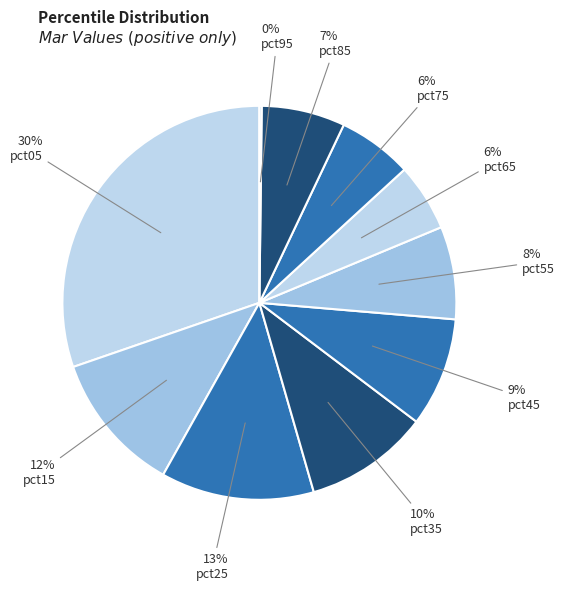

What is the change in value from pct25 to pct75?

-0.5